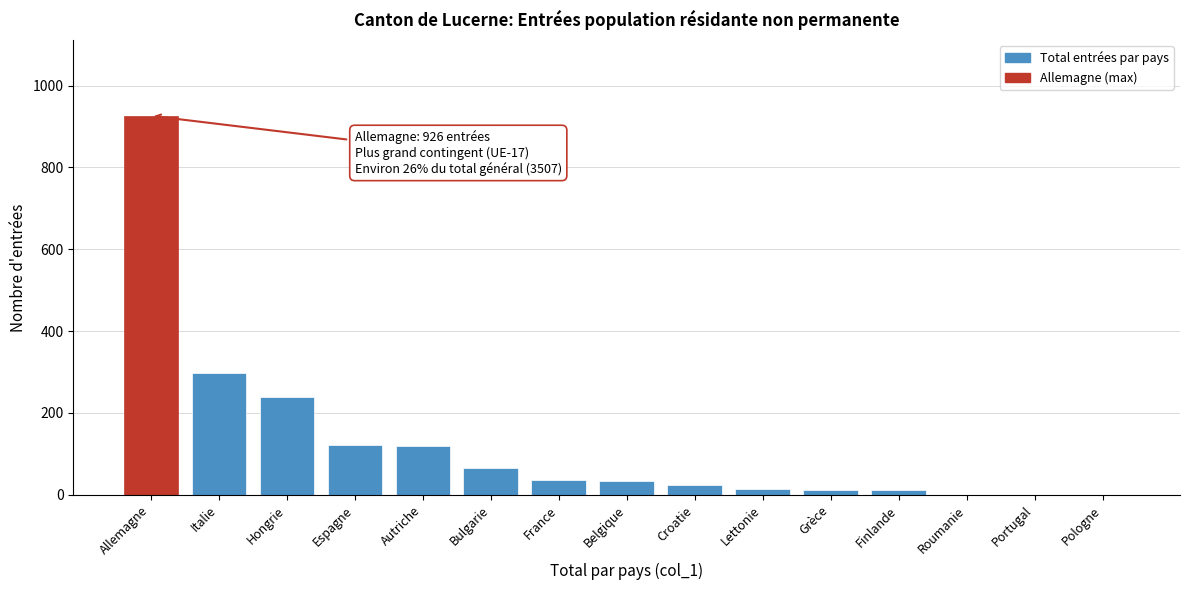

True or false: the data shows 119 at Autriche.

True